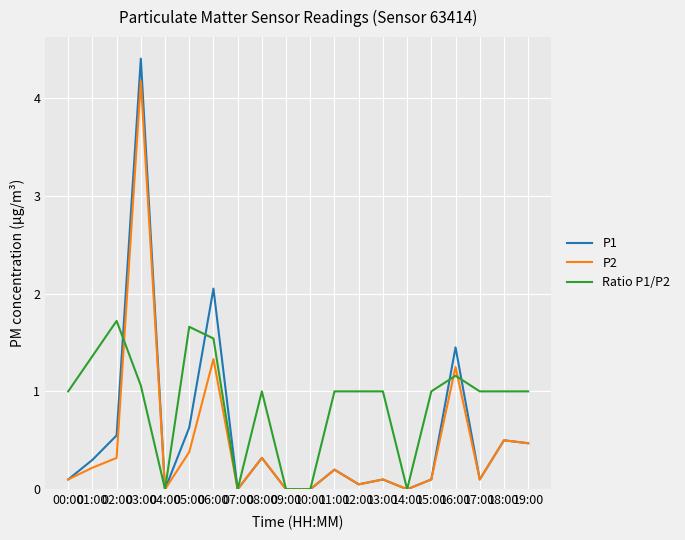

What is the difference between the highest and lowest values at 03:00?

3.3